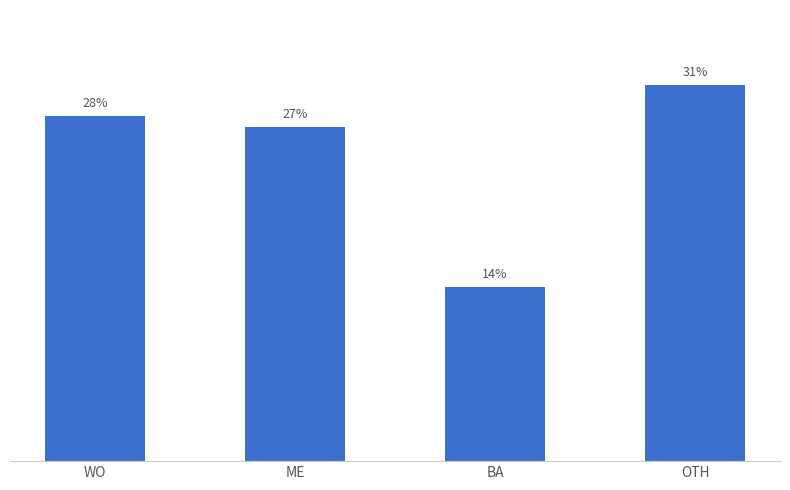

What is the label of the 2nd bar from the right?

BA